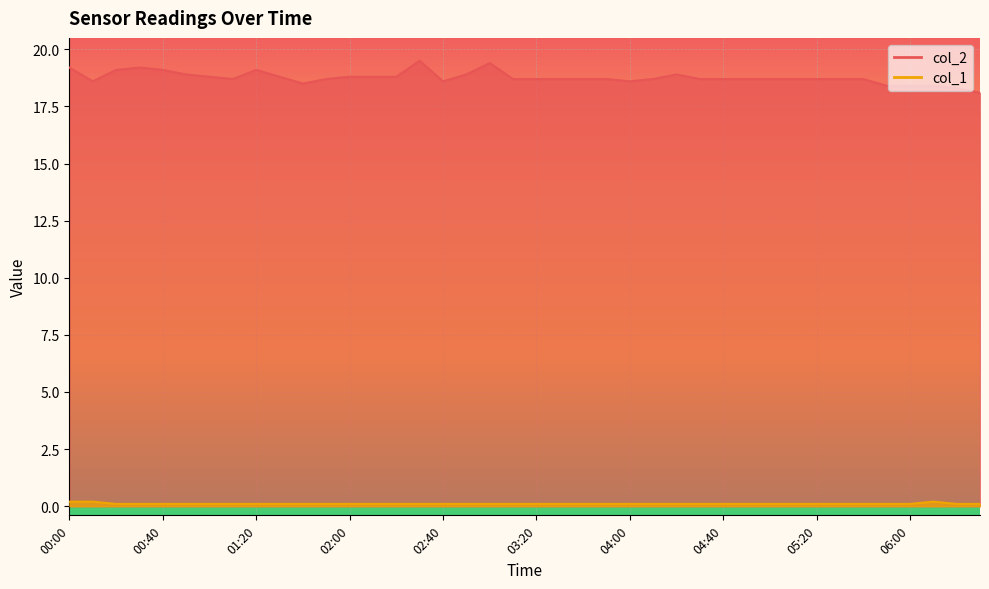

Between 00:40 and 05:20, which series saw the biggest shift?

col_2